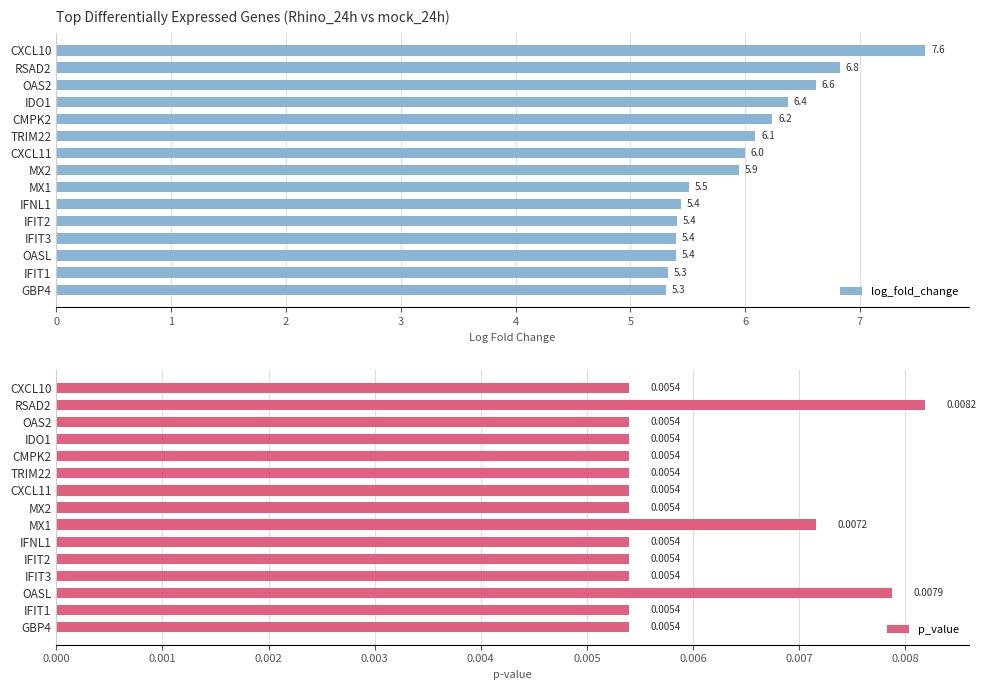

The value of log_fold_change at TRIM22 is 6.1. True or false?

True